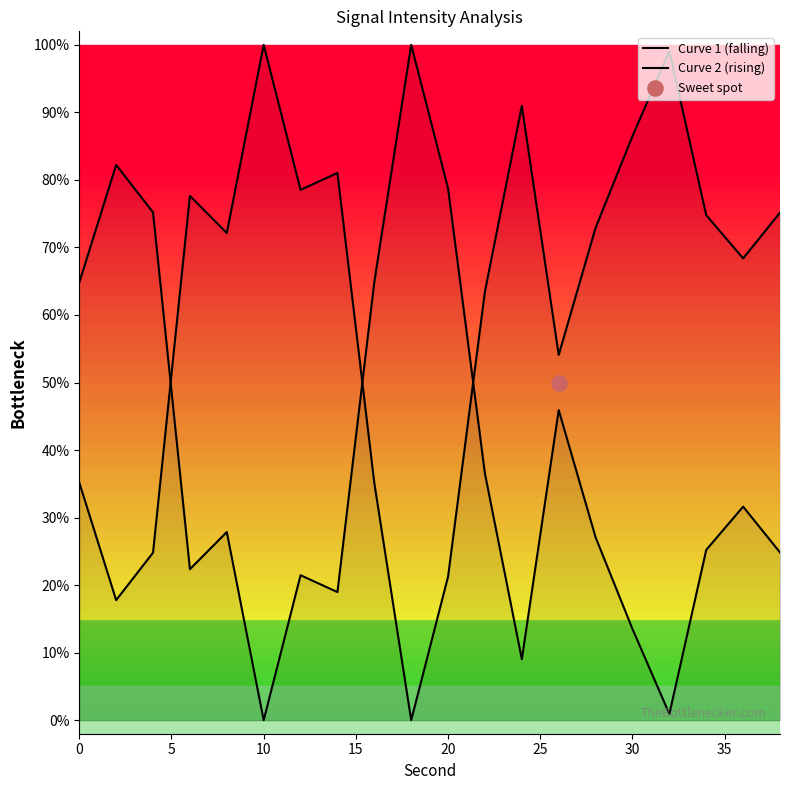

Is the value of Curve 1 (falling) at 14 greater than the value of Curve 2 (rising) at 0?

No